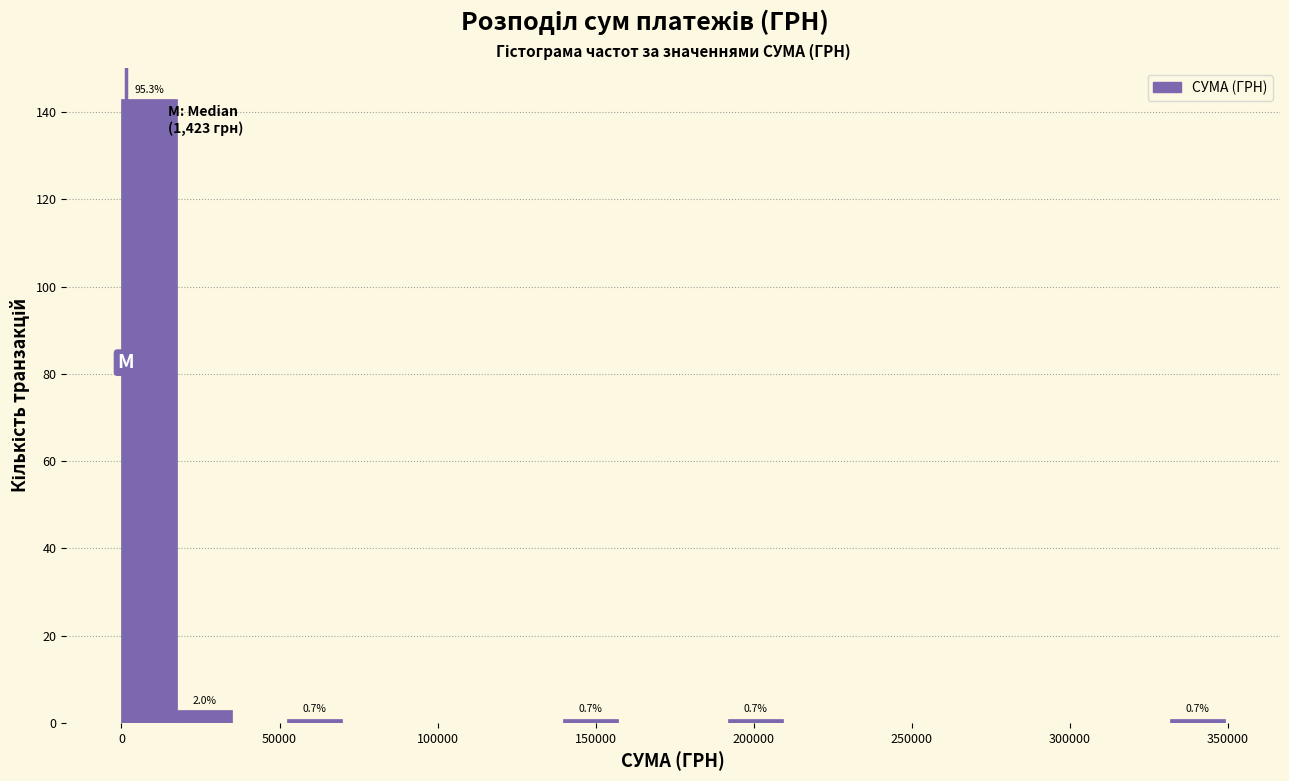

Around what value on the x-axis is the tallest bar? Give the approximate position of its centre, as read against the axis.

10000